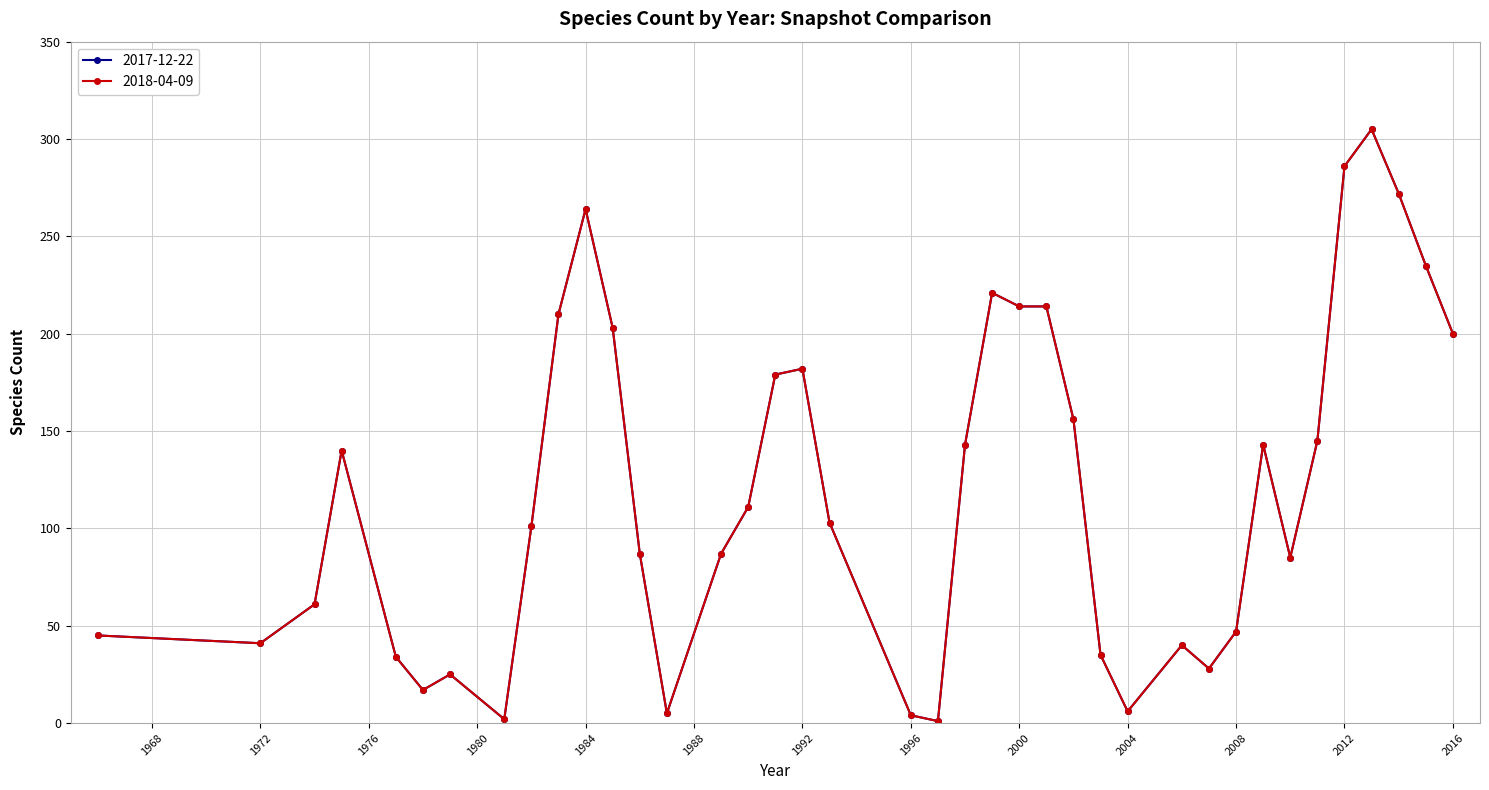

Rank the series by their maximum value, from lowest to highest.

2017-12-22, 2018-04-09